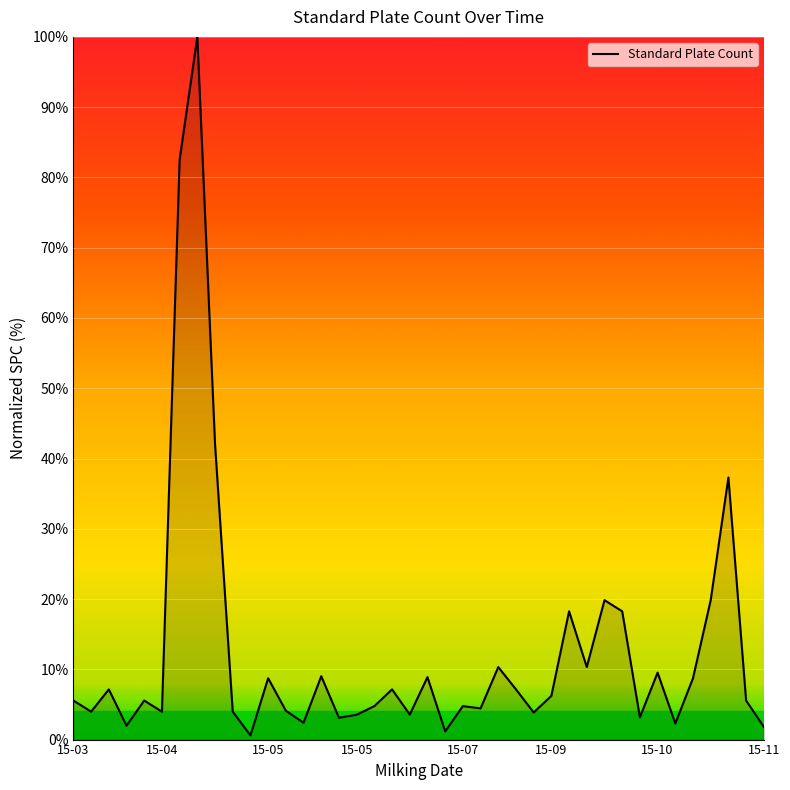

What is the maximum value shown in the chart?

100.0